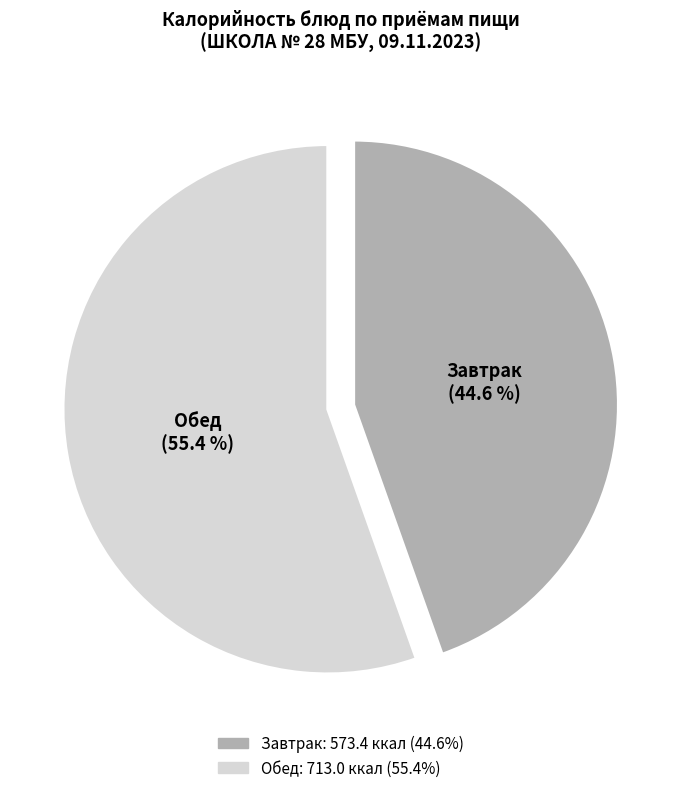

How much of the chart is everything except Завтрак?

55.4%